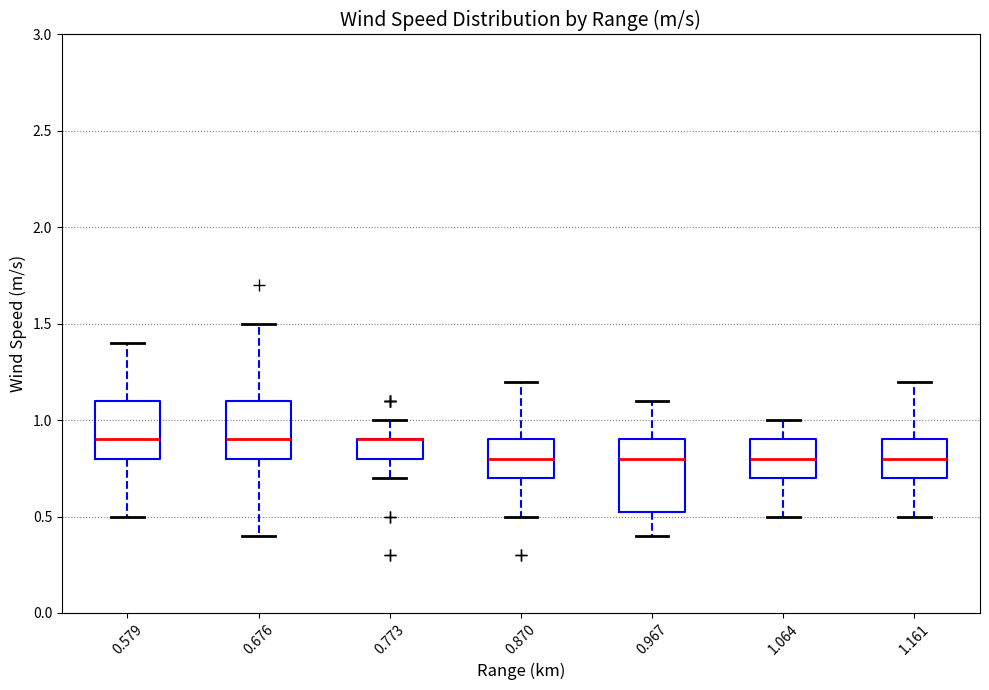

Where is the lower edge of the box at x = 0.967 on the y-axis? The values are not printed on the chart, so give them approximately, as read against the axis.

0.55